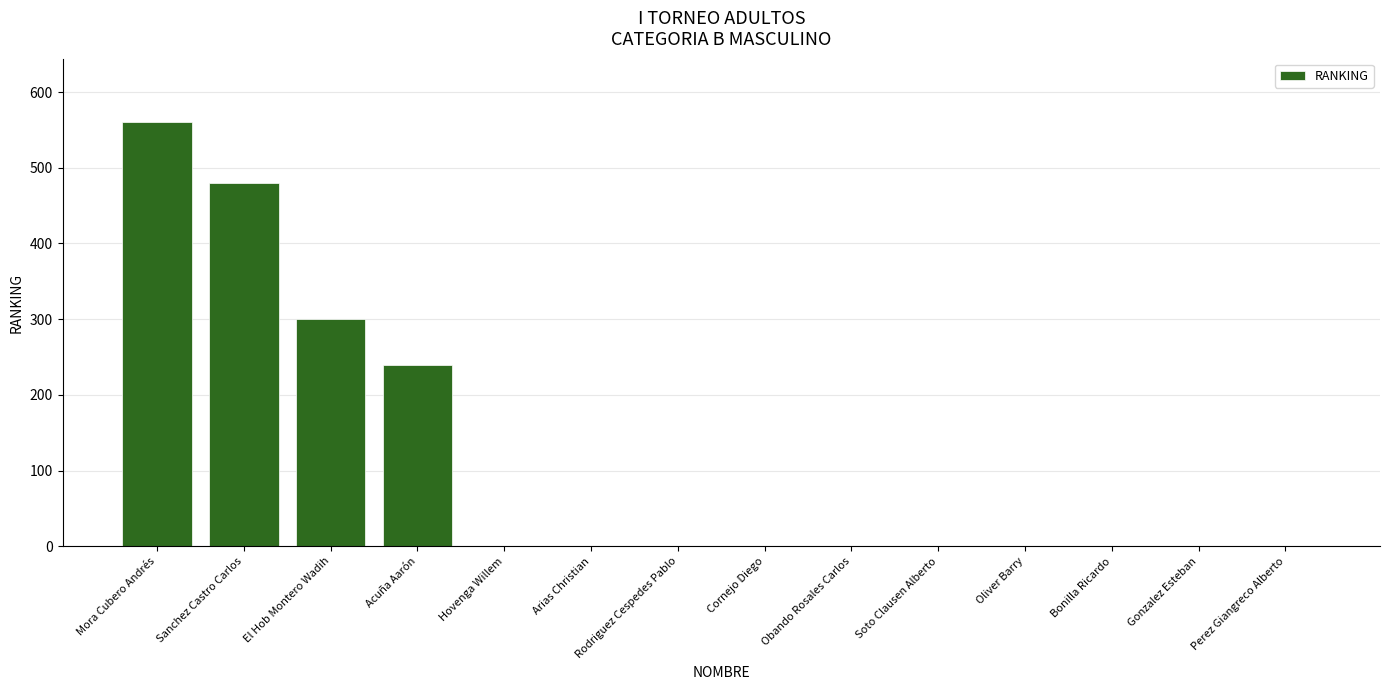

What is the change in value from Acuña Aarón to Cornejo Diego?

-240